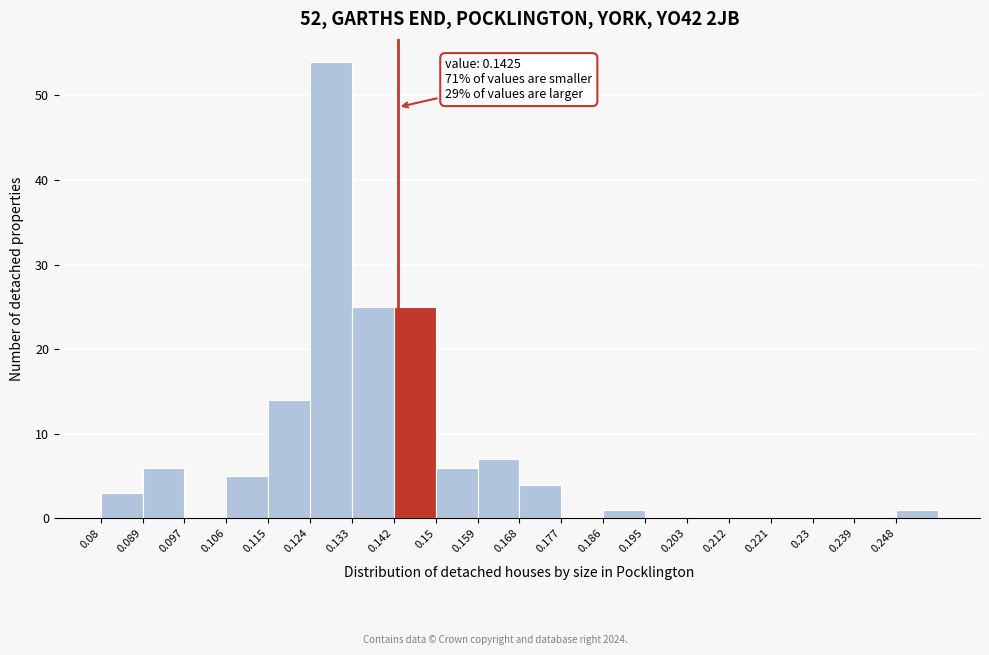

Over which range of the x-axis is the bar tallest?

0.124 to 0.133